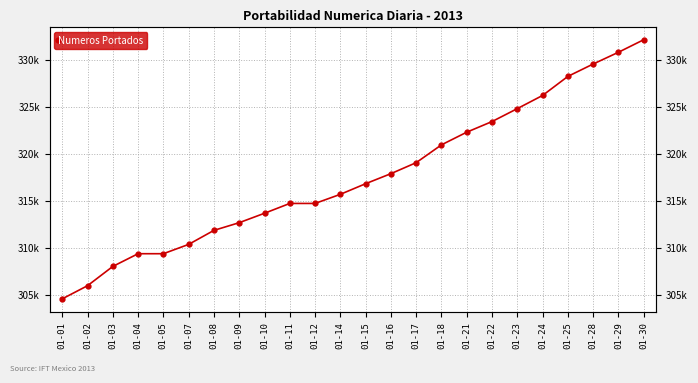

What is the difference between the values at 01-29 and 01-17?

11734